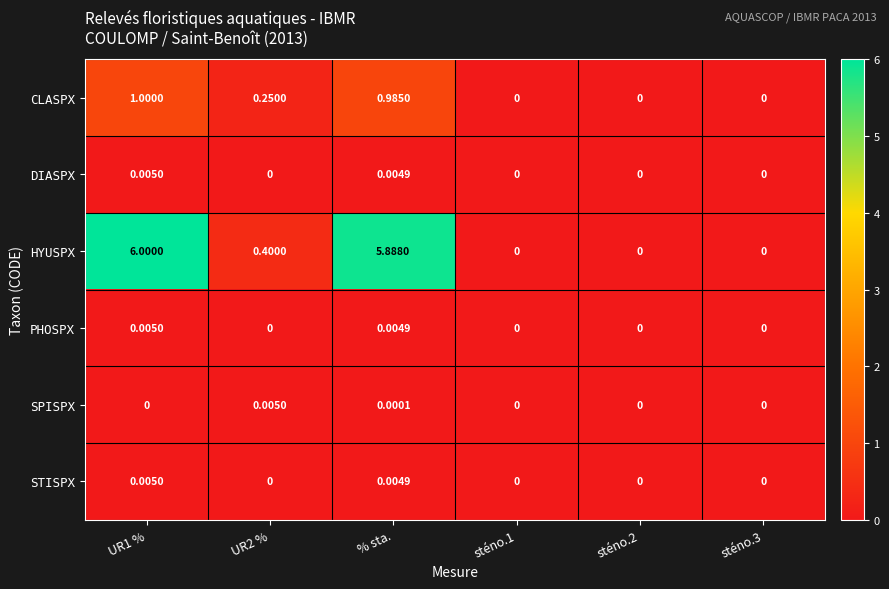

Which category has the highest value across all series?

UR1 %